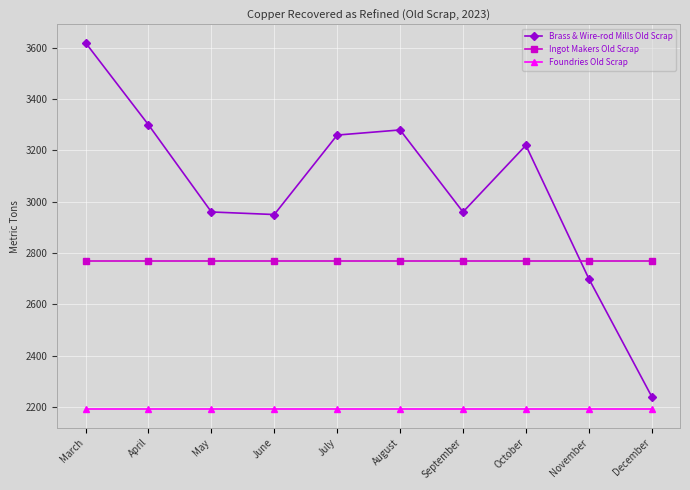

What is the difference between the second highest and second lowest values in the Brass & Wire-rod Mills Old Scrap series?

600